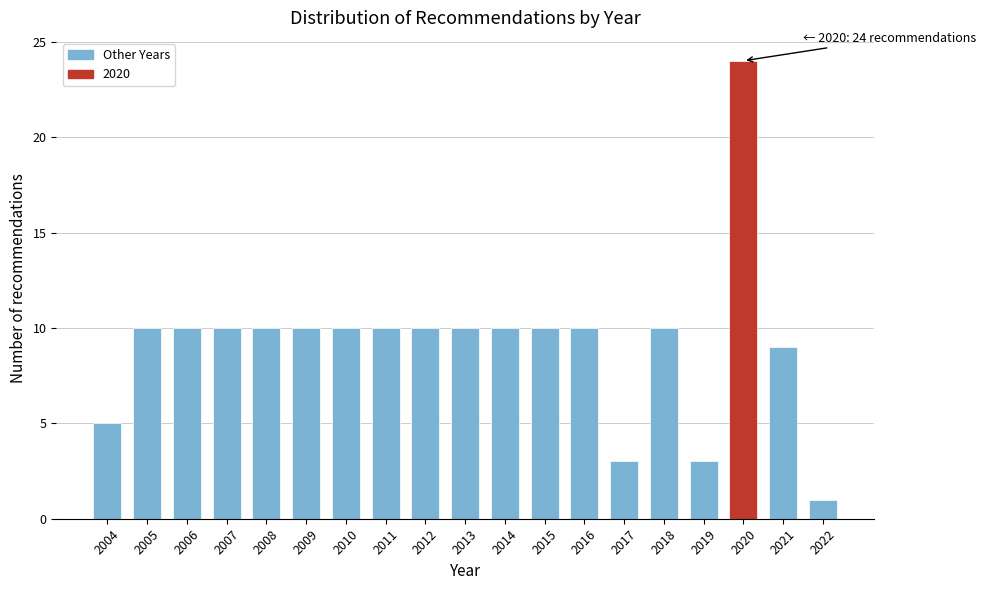

Reading left to right, what are all the values shown in this chart?

5	10	10	10	10	10	10	10	10	10	10	10	10	3	10	3	24	9	1